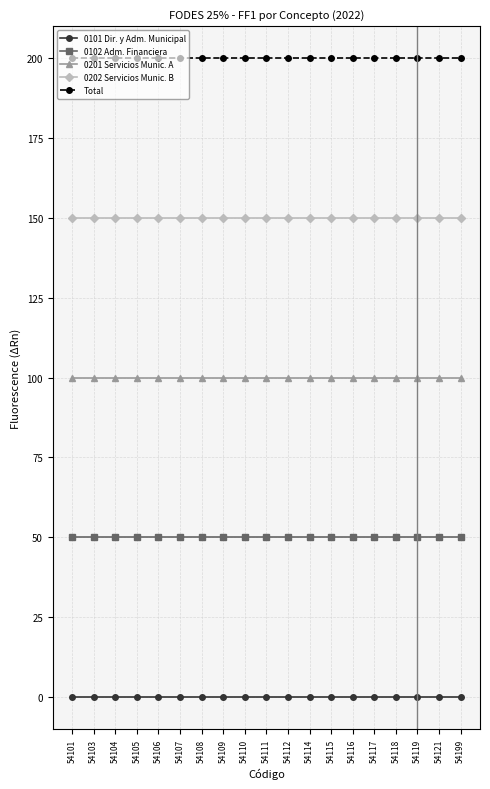

What is the value of the 0102 Adm. Financiera point at the 19th from the left?

50